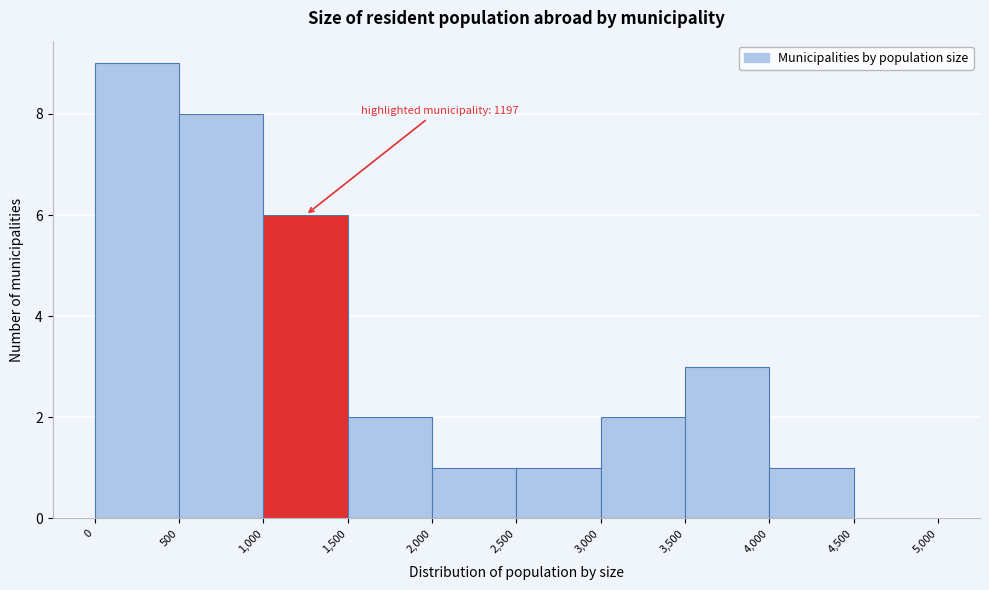

Which range on the x-axis has the tallest bar?

0 to 500